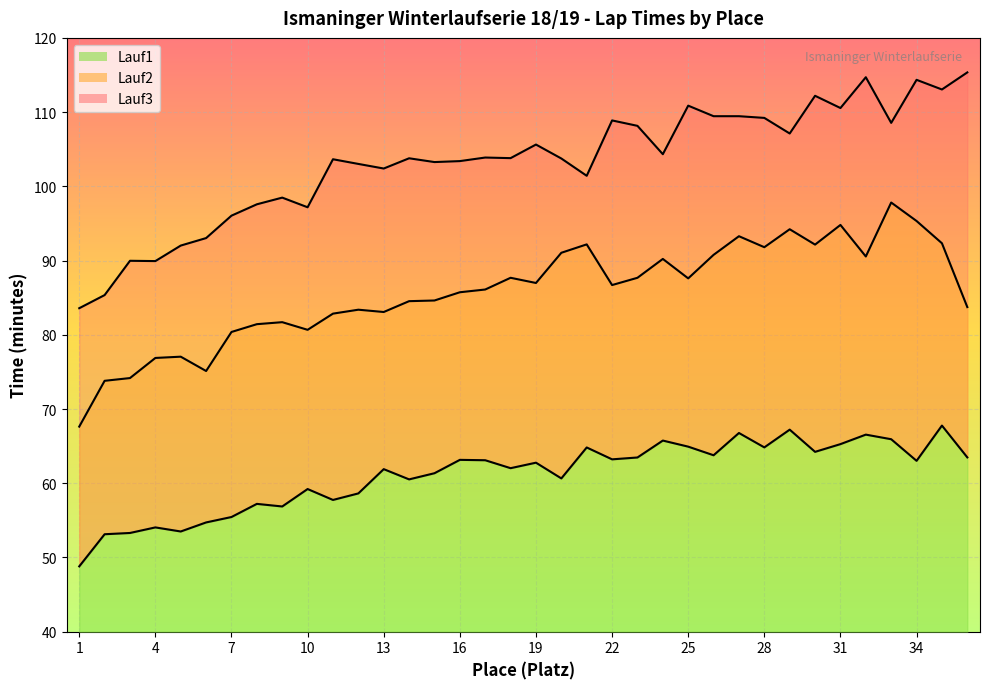

What is the difference between the highest and lowest values at 30?

48.0